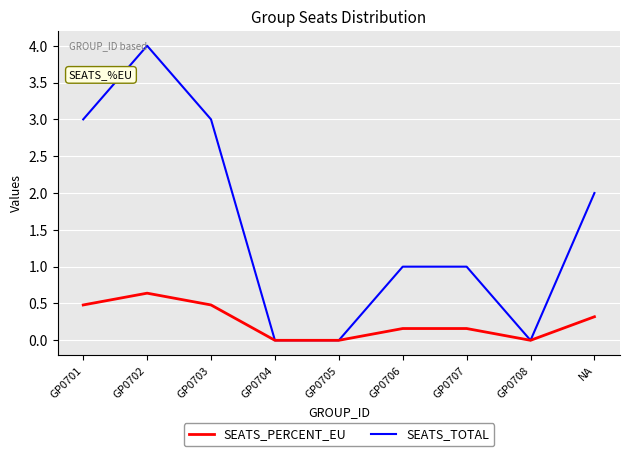

Is it true that SEATS_TOTAL equals 0.0 at GP0708?

True